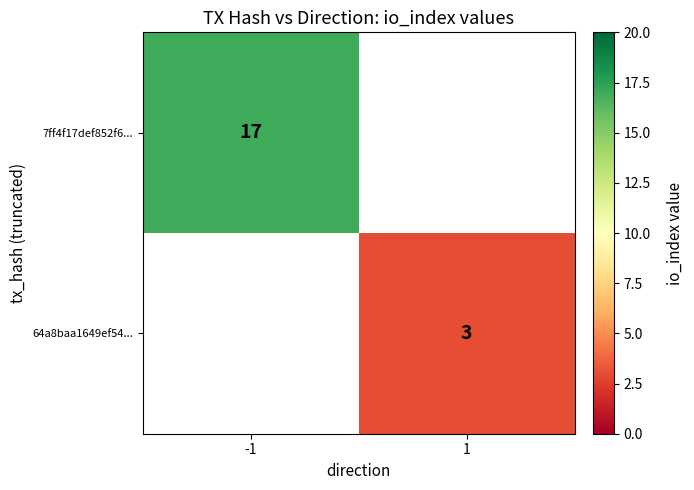

True or false: 7ff4f17def852f6... has a value of 6 at -1.

False